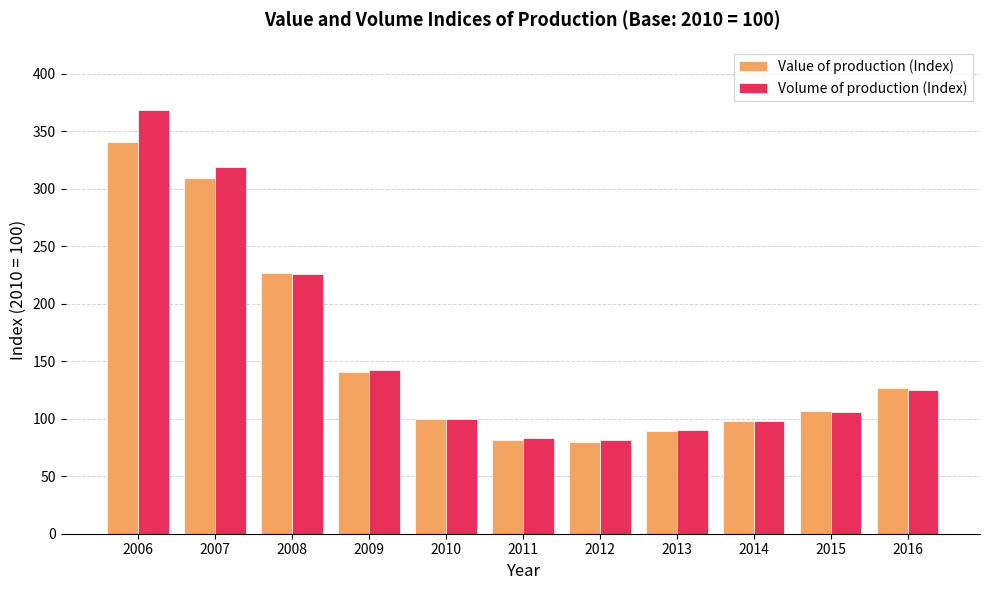

Rank the series at 2007 from highest to lowest value.

Volume of production (Index), Value of production (Index)